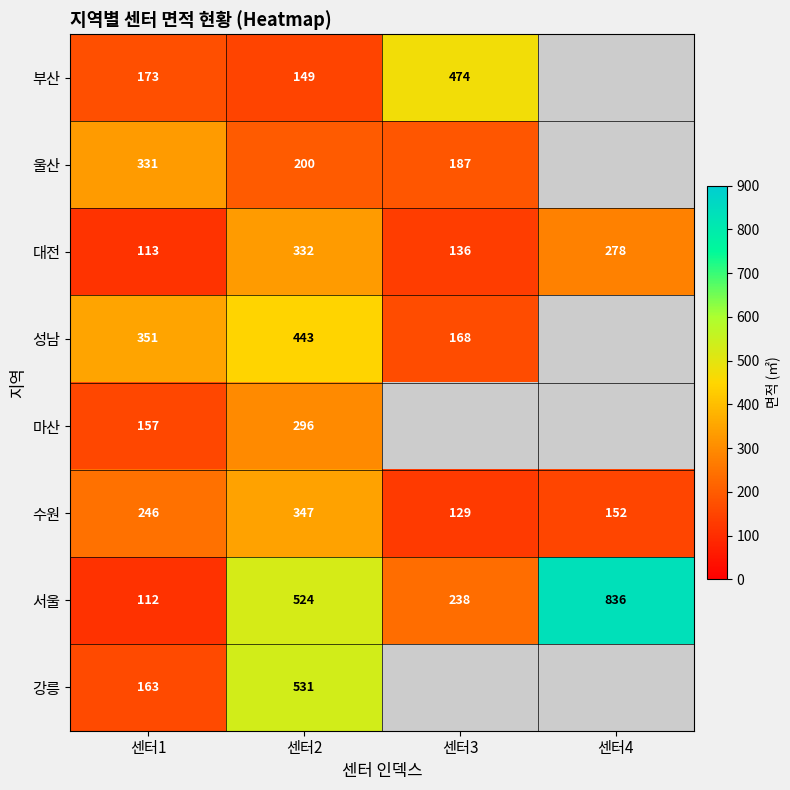

Rank the series at 센터2 from lowest to highest value.

부산, 울산, 마산, 대전, 수원, 성남, 서울, 강릉